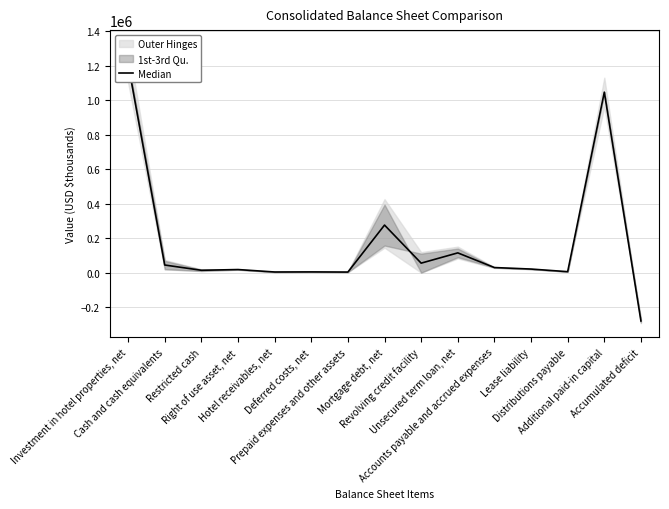

What is the average value?

171135.2